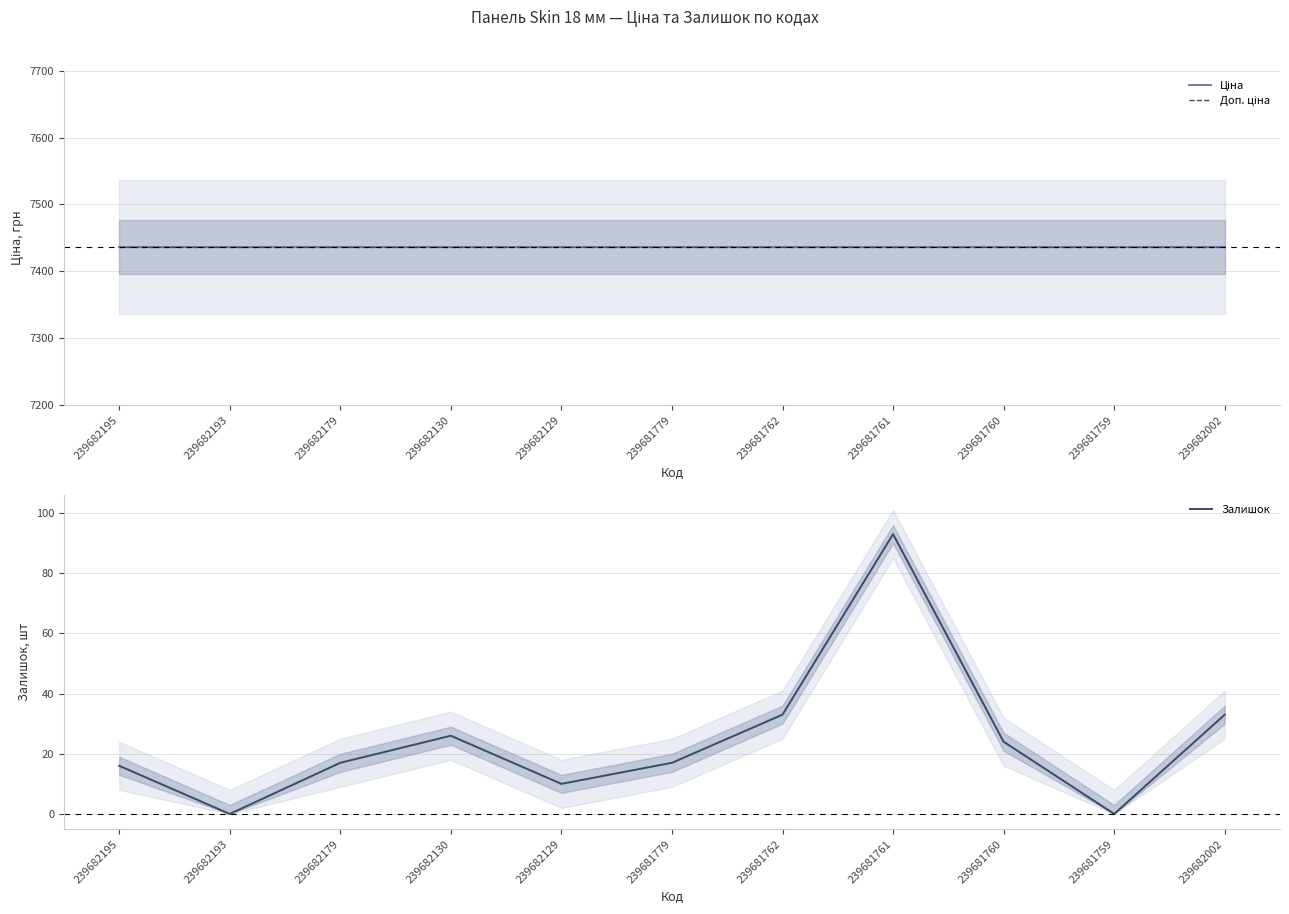

The value of Залишок at 239682193 is -46.2. True or false?

False